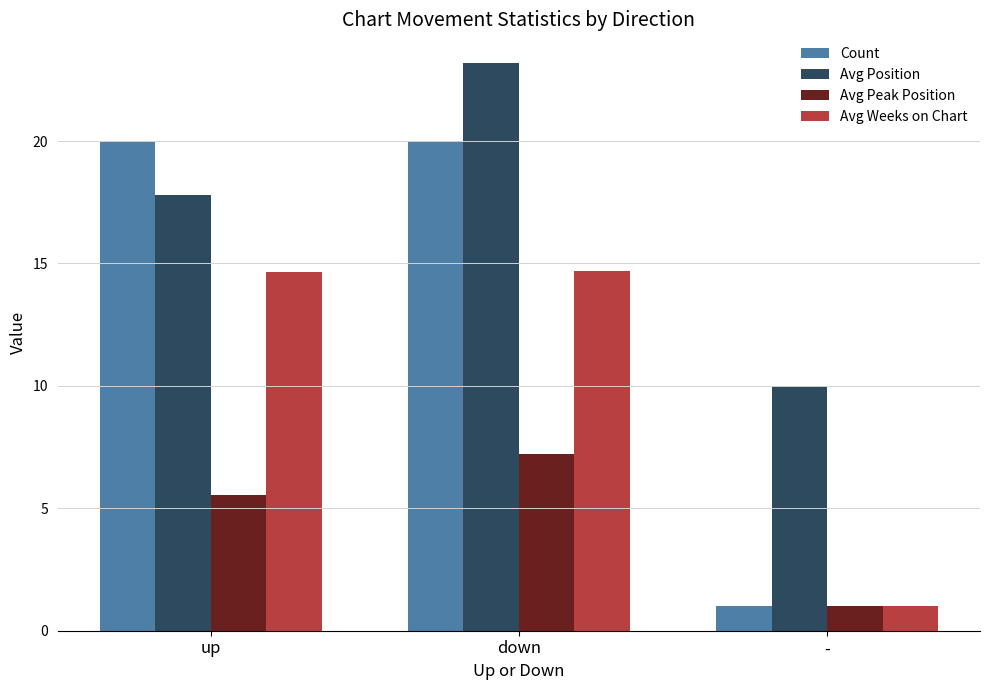

What is the maximum value shown in the chart?

23.2